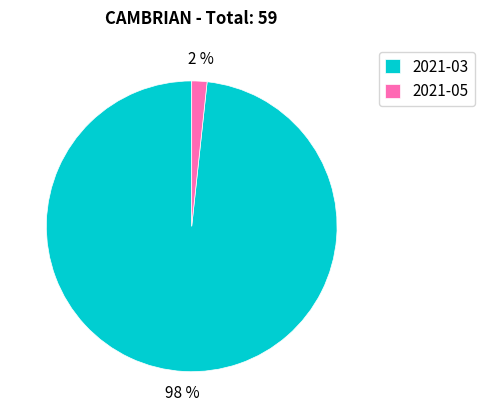

How many segments does this pie chart have?

2